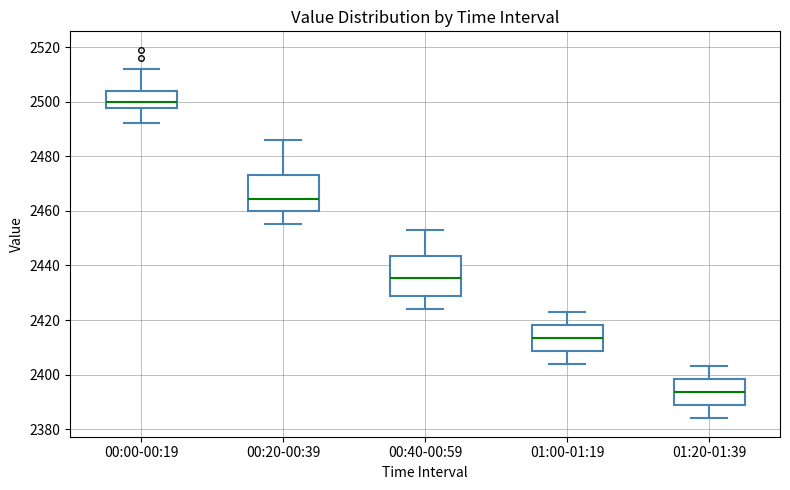

Reading left to right, read every box against the y-axis: the position of its median line, the range the box covers, and the ends of its whiskers. The values are not printed on the chart, so give them approximately, as read against the axis.

00:00-00:19: median 2500, box 2498 to 2504, whiskers 2492 to 2512
00:20-00:39: median 2464, box 2460 to 2474, whiskers 2456 to 2486
00:40-00:59: median 2436, box 2428 to 2444, whiskers 2424 to 2454
01:00-01:19: median 2414, box 2408 to 2418, whiskers 2404 to 2424
01:20-01:39: median 2394, box 2388 to 2398, whiskers 2384 to 2404